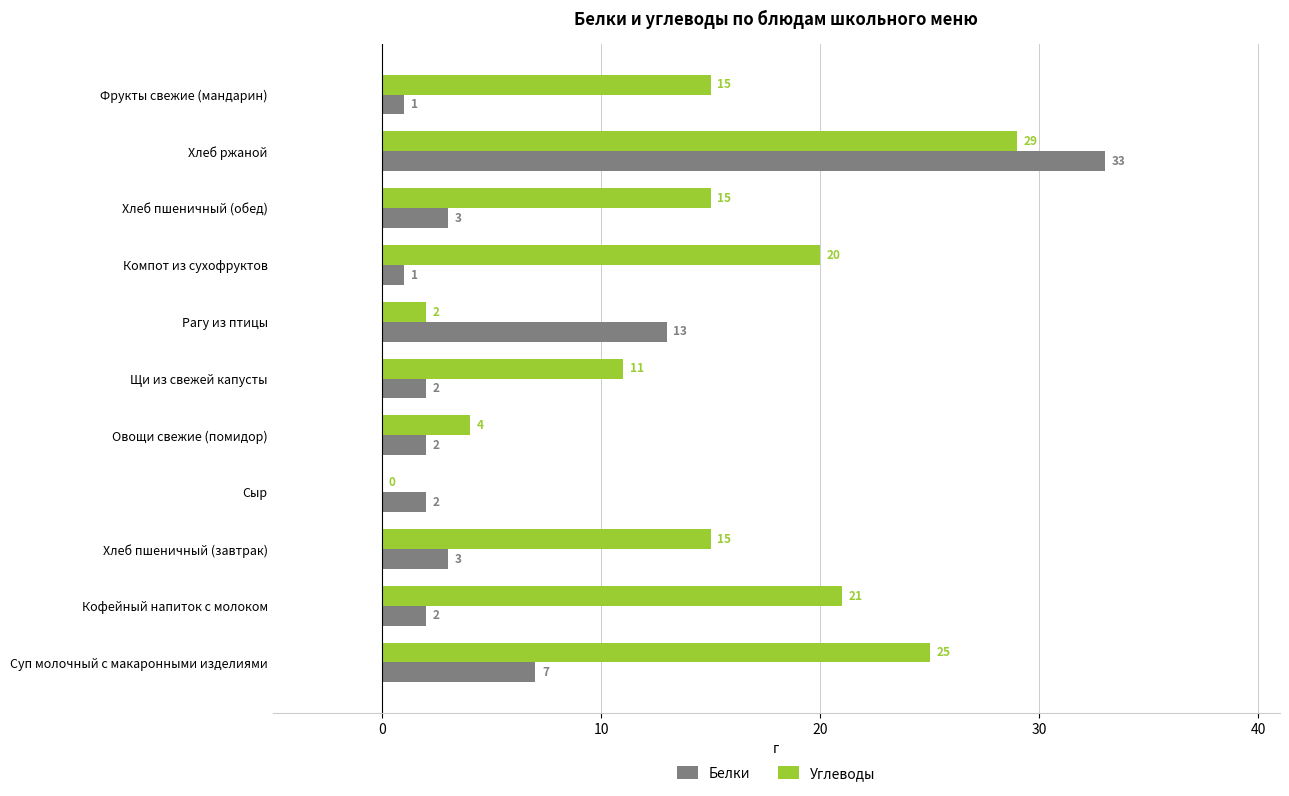

What is the sum of the Белки values at Кофейный напиток с молоком and Рагу из птицы?

15